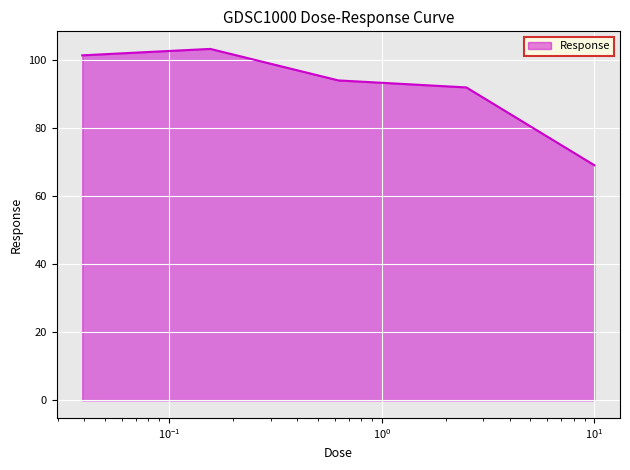

What is the average value?

91.9